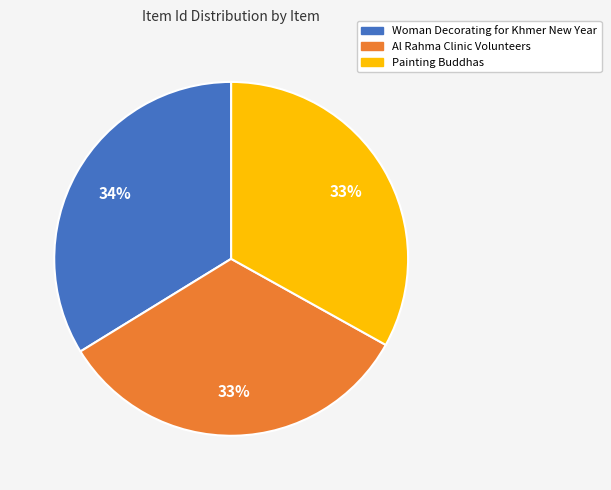

Approximately how many times larger is the value at Al Rahma Clinic Volunteers compared to Woman Decorating for Khmer New Year?

1.0